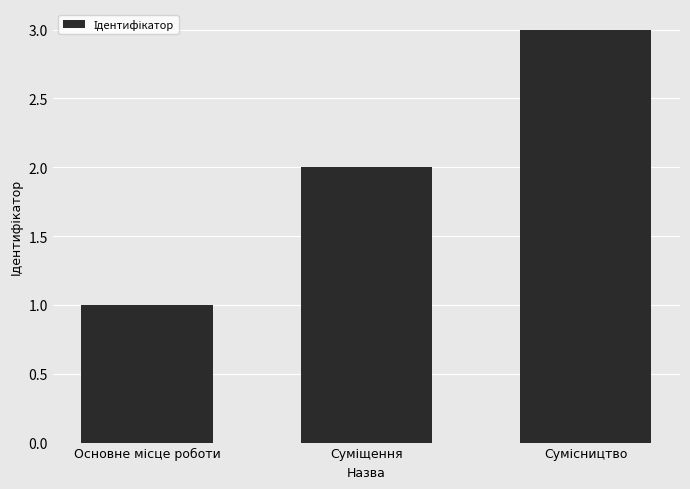

What is the greatest value displayed?

3